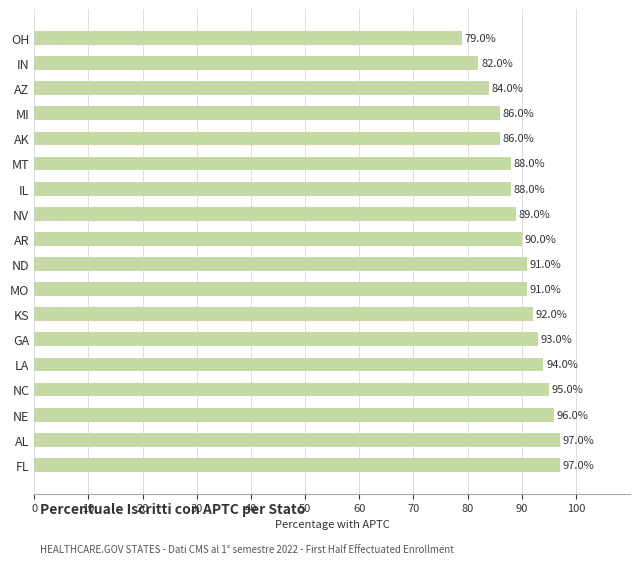

What is the sum of all values?

1618